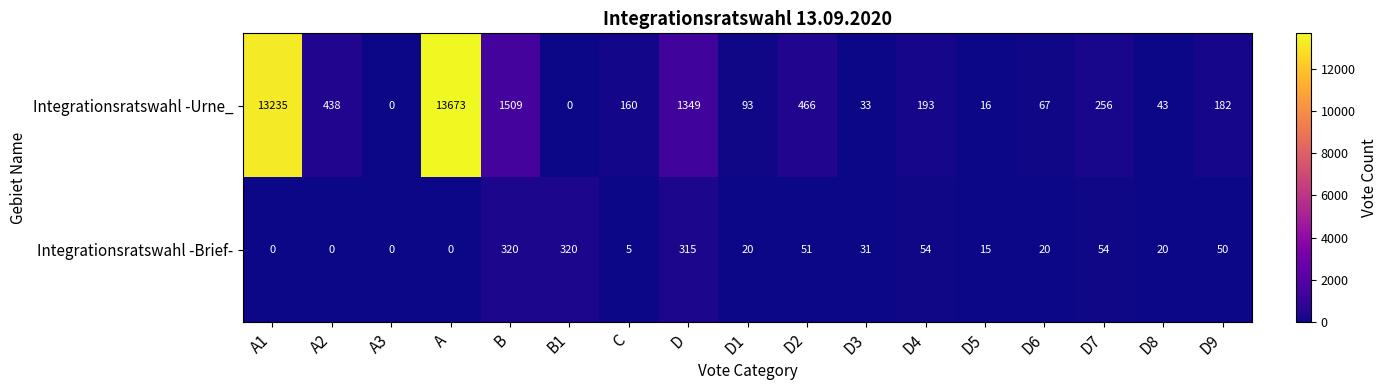

What is the sum of all Integrationsratswahl -Urne_ values?

31713